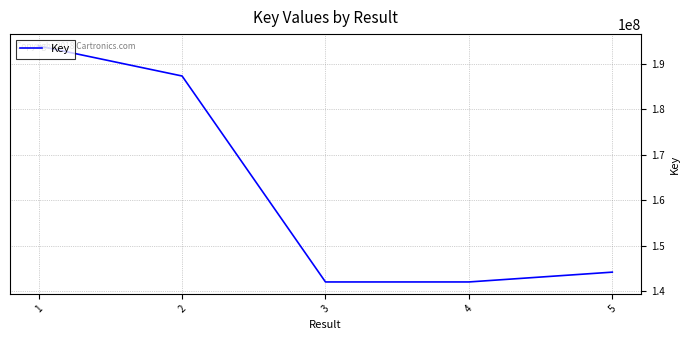

How many lines are shown in the chart?

1